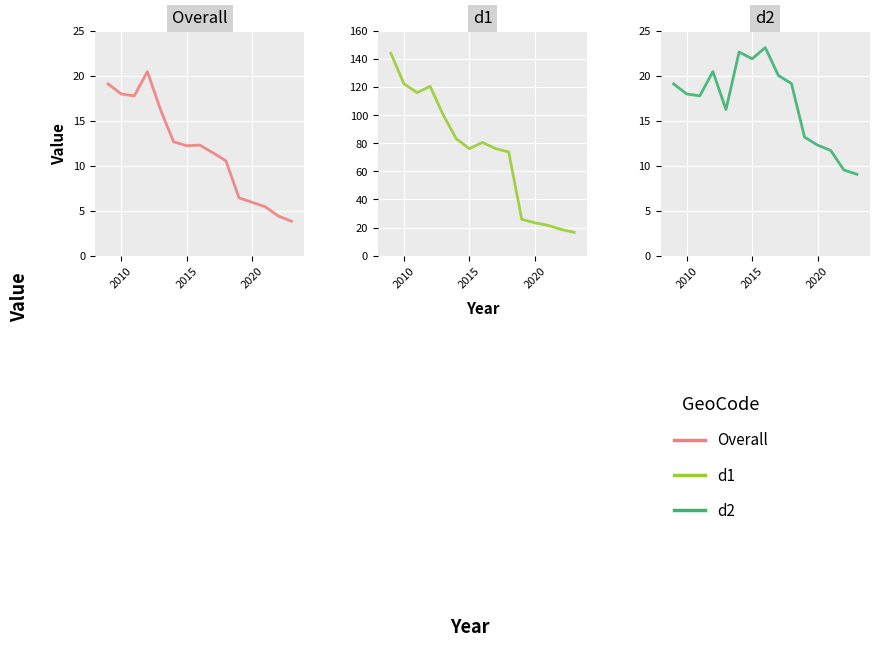

True or false: Overall and d1 intersect in this chart.

False